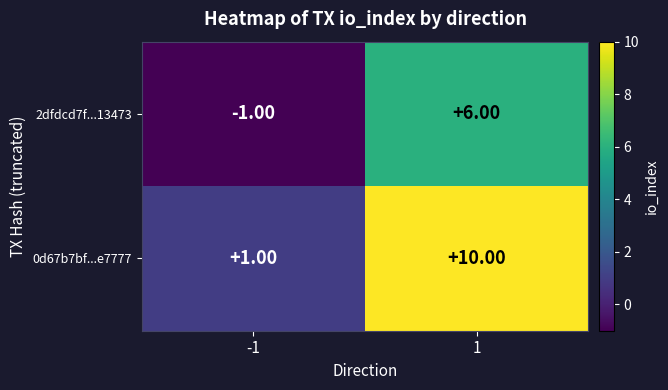

What is the difference between the 0d67b7bf...e7777 values at 1 and -1?

9